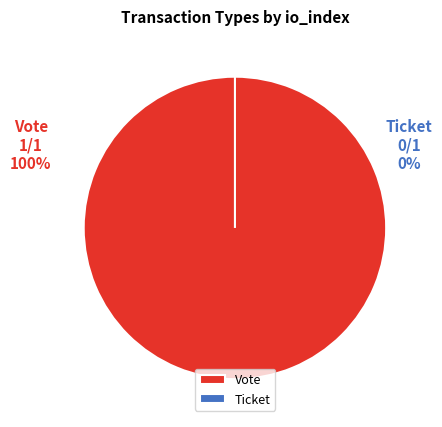

The Vote slice represents 99% of the pie. True or false?

False